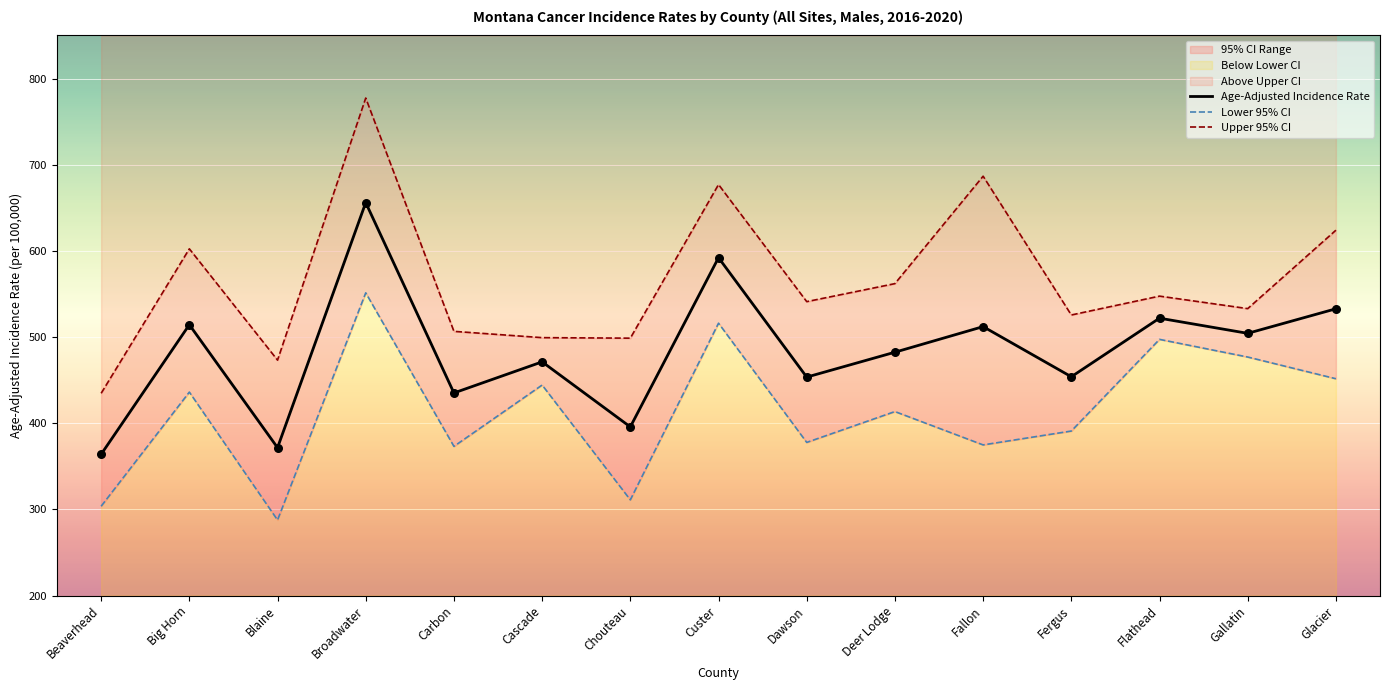

Which series reaches the maximum Y coordinate?

Upper 95% CI